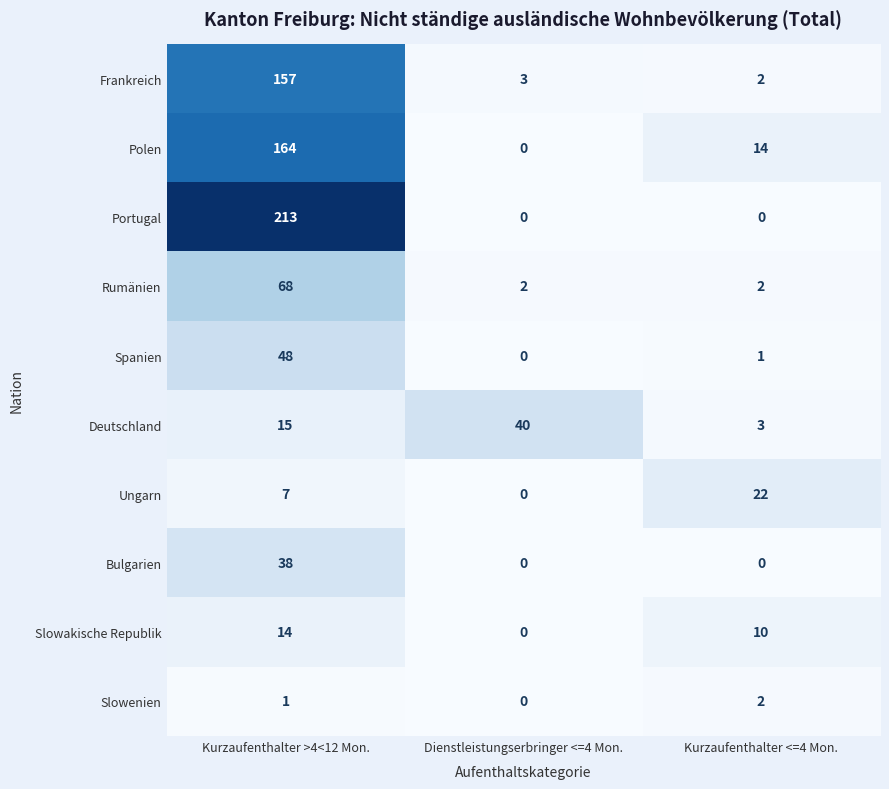

Reading left to right, list all the values displayed in this chart.

Frankreich: 157	3	2
Polen: 164	0	14
Portugal: 213	0	0
Rumänien: 68	2	2
Spanien: 48	0	1
Deutschland: 15	40	3
Ungarn: 7	0	22
Bulgarien: 38	0	0
Slowakische Republik: 14	0	10
Slowenien: 1	0	2